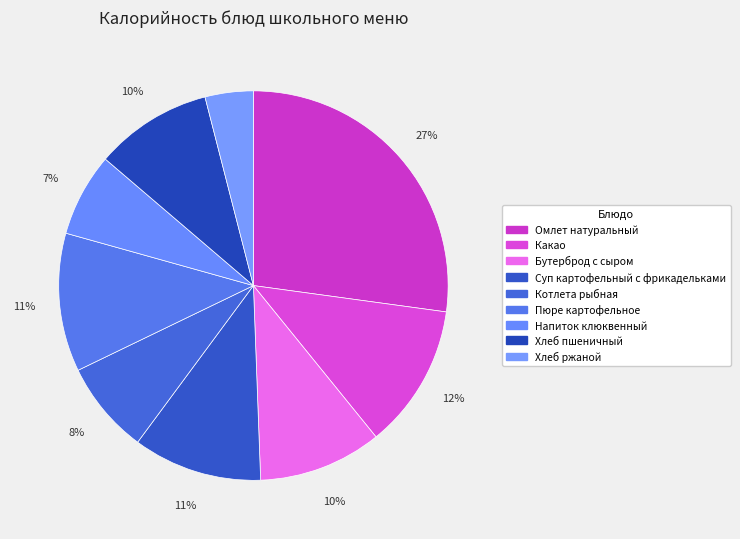

Does Бутерброд с сыром account for over 50% of the chart?

No